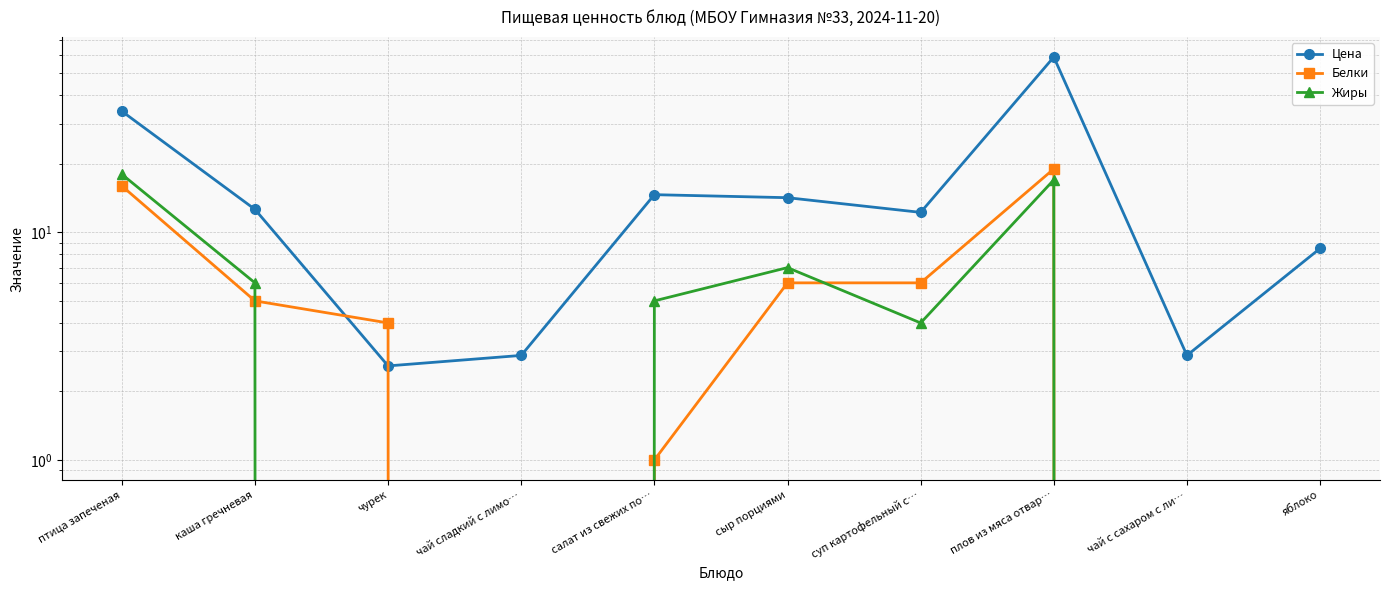

Reading left to right, list all the values displayed in this chart.

Цена: птица запеченая=34.1	каша гречневая=12.6	чурек=2.6	чай сладкий с лимо…=2.9	салат из свежих по…=14.6	сыр порциями=14.2	суп картофельный с…=12.2	плов из мяса отвар…=58.9	чай с сахаром с ли…=2.9	яблоко=8.5
Белки: птица запеченая=16.0	каша гречневая=5.0	чурек=4.0	чай сладкий с лимо…=0.0	салат из свежих по…=1.0	сыр порциями=6.0	суп картофельный с…=6.0	плов из мяса отвар…=19.0	чай с сахаром с ли…=0.0	яблоко=0.0
Жиры: птица запеченая=18.0	каша гречневая=6.0	чурек=0.0	чай сладкий с лимо…=0.0	салат из свежих по…=5.0	сыр порциями=7.0	суп картофельный с…=4.0	плов из мяса отвар…=17.0	чай с сахаром с ли…=0.0	яблоко=0.0